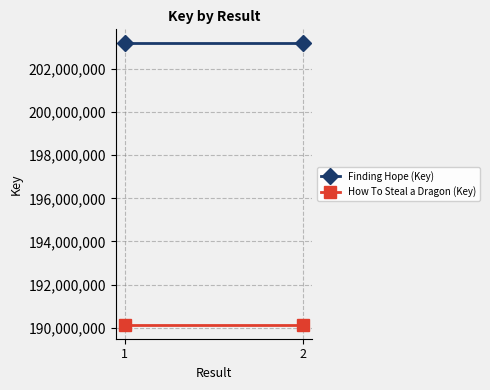

Rank the categories by Finding Hope (Key) value from highest to lowest.

1, 2